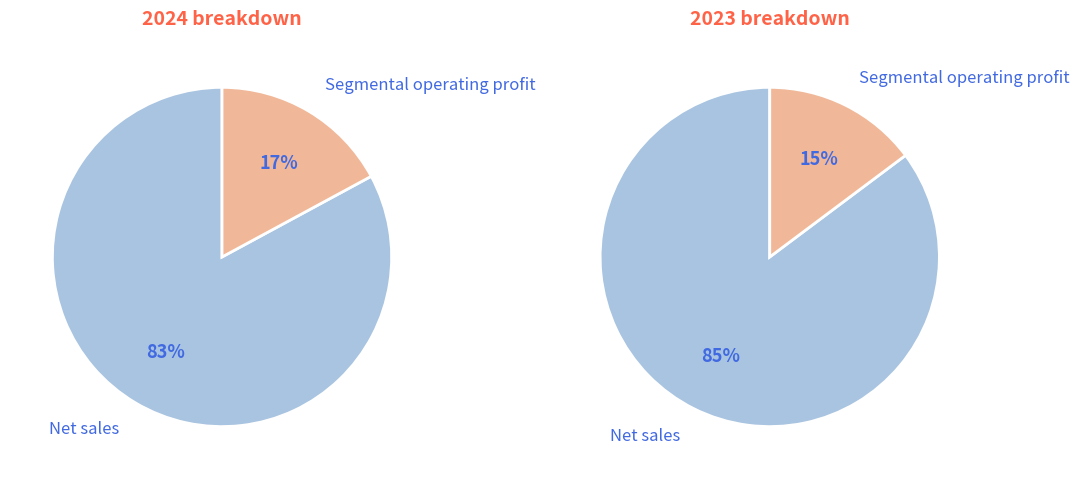

To the nearest percent, what portion does Segmental operating profit represent?

15%